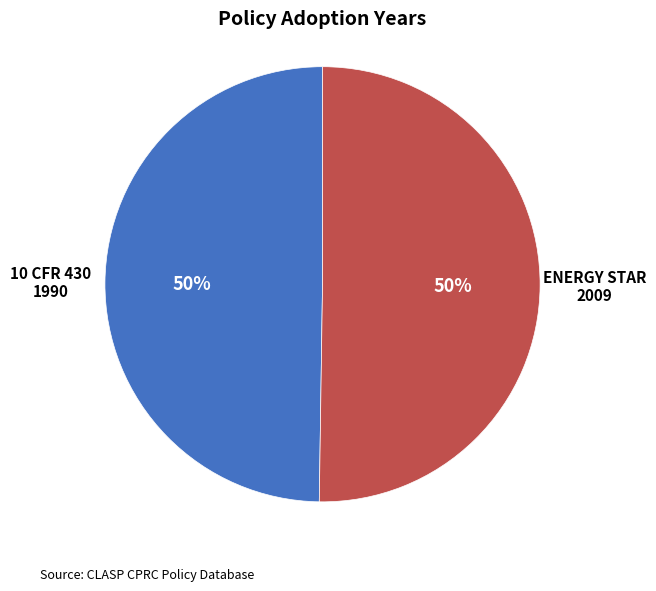

To the nearest percent, what is the average slice percentage?

50%